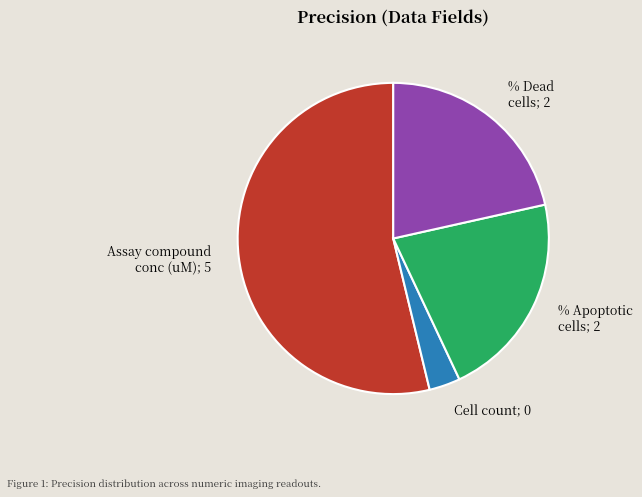

How many slices are in this pie chart?

4